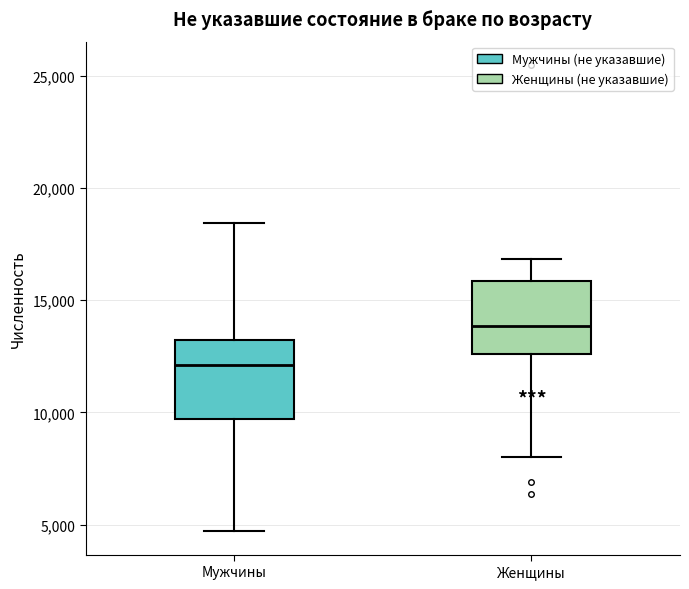

Reading left to right, read every box against the y-axis: the position of its median line, the range the box covers, and the ends of its whiskers. The values are not printed on the chart, so give them approximately, as read against the axis.

Мужчины: median 12000, box 9500 to 13000, whiskers 4500 to 18500
Женщины: median 14000, box 12500 to 16000, whiskers 8000 to 17000